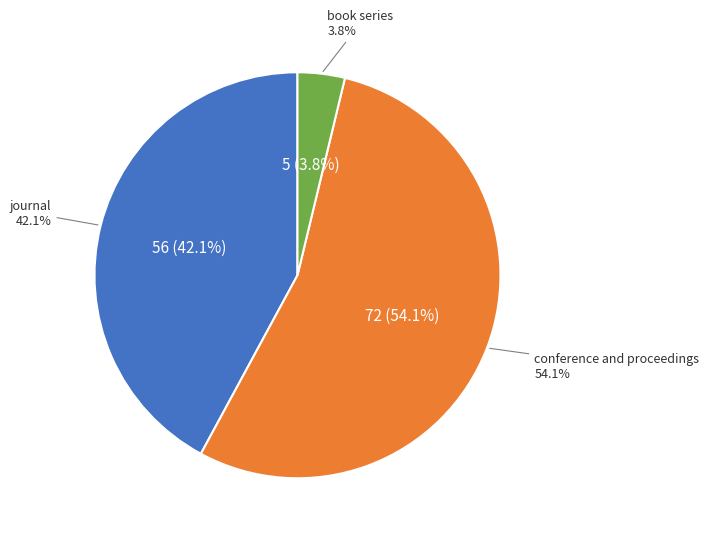

The book series slice represents 1% of the pie. True or false?

False